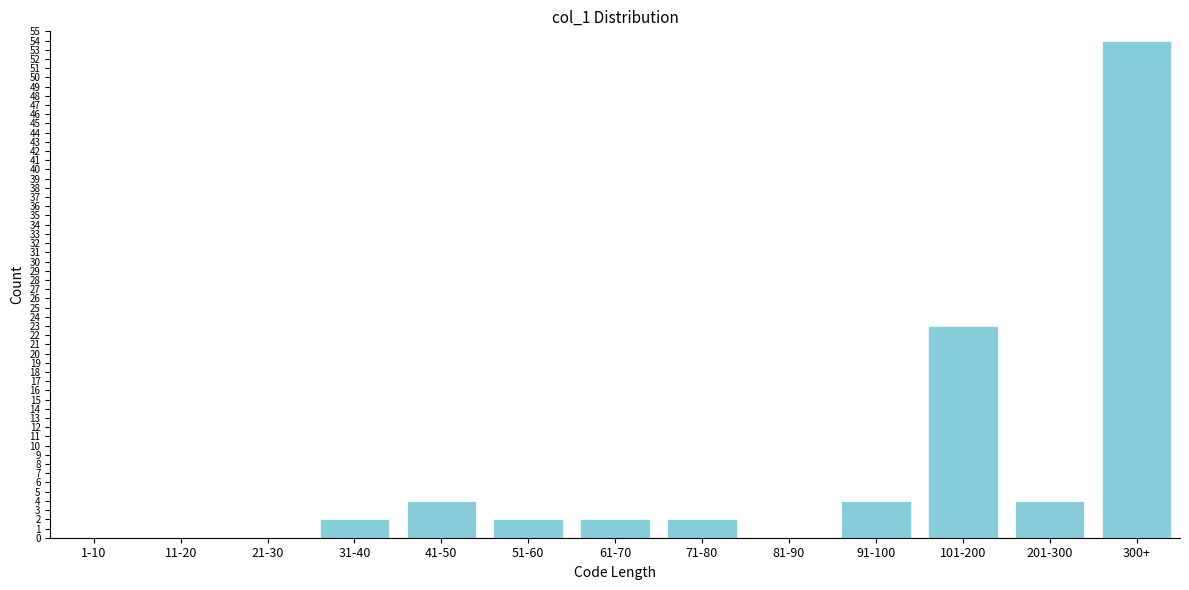

Reading left to right, what are all the values shown in this chart?

1-10=0	11-20=0	21-30=0	31-40=2	41-50=4	51-60=2	61-70=2	71-80=2	81-90=0	91-100=4	101-200=23	201-300=4	300+=54